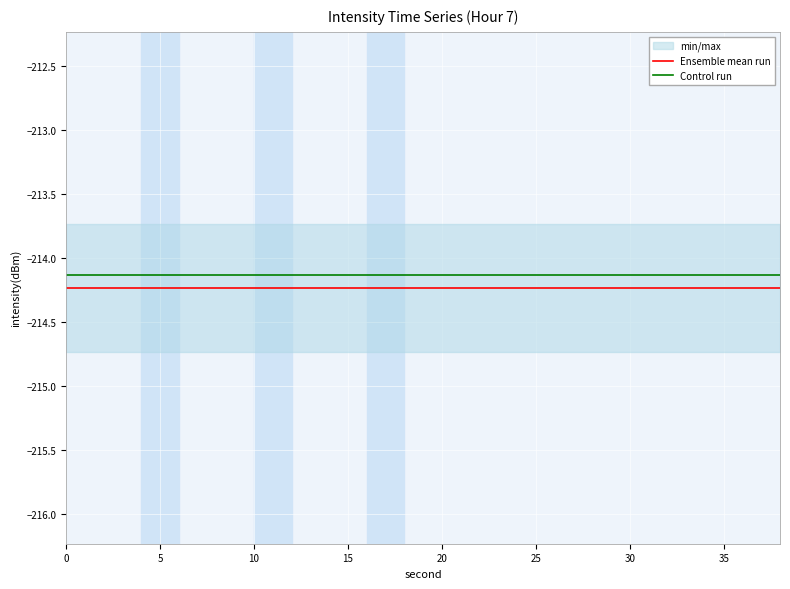

What is the highest value of the Ensemble mean run series?

-214.2